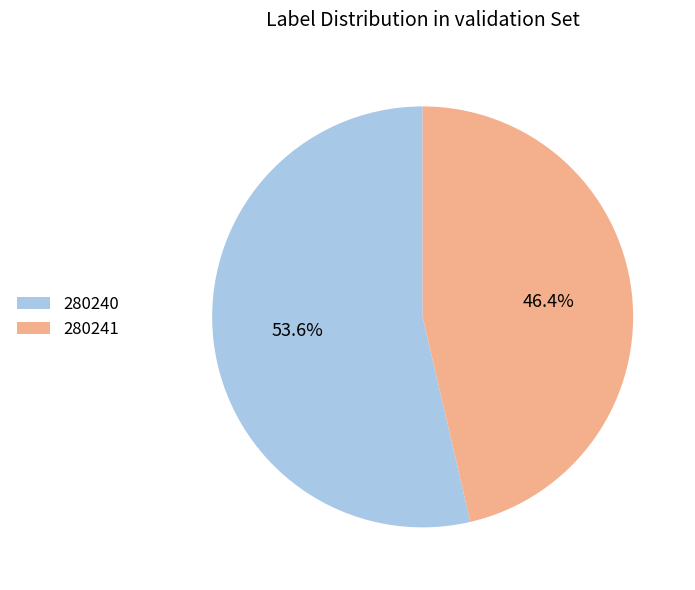

Does 280240 account for over 50% of the chart?

Yes